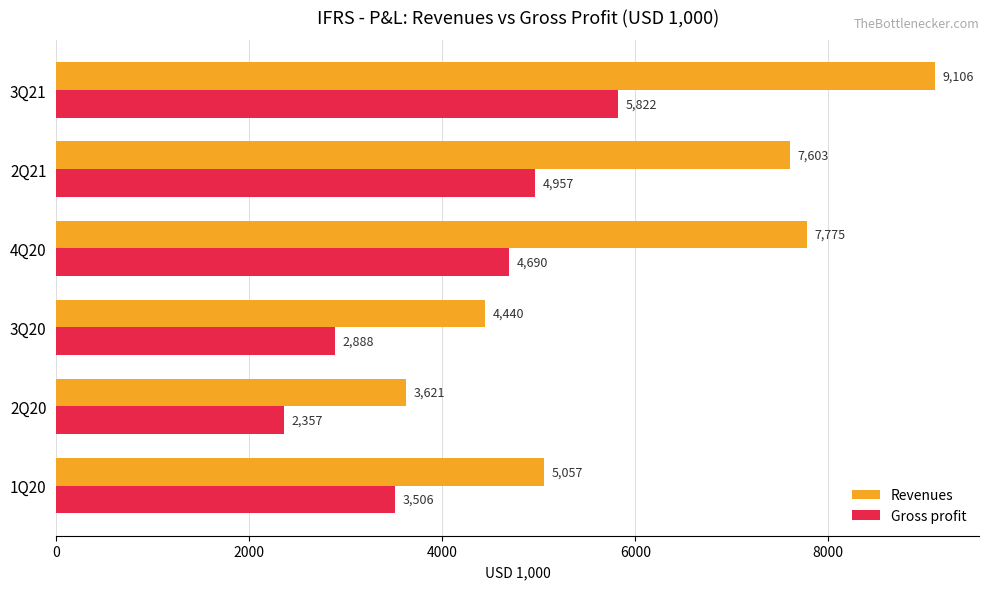

The Gross profit series shows 2887.9 at 3Q20. True or false?

True